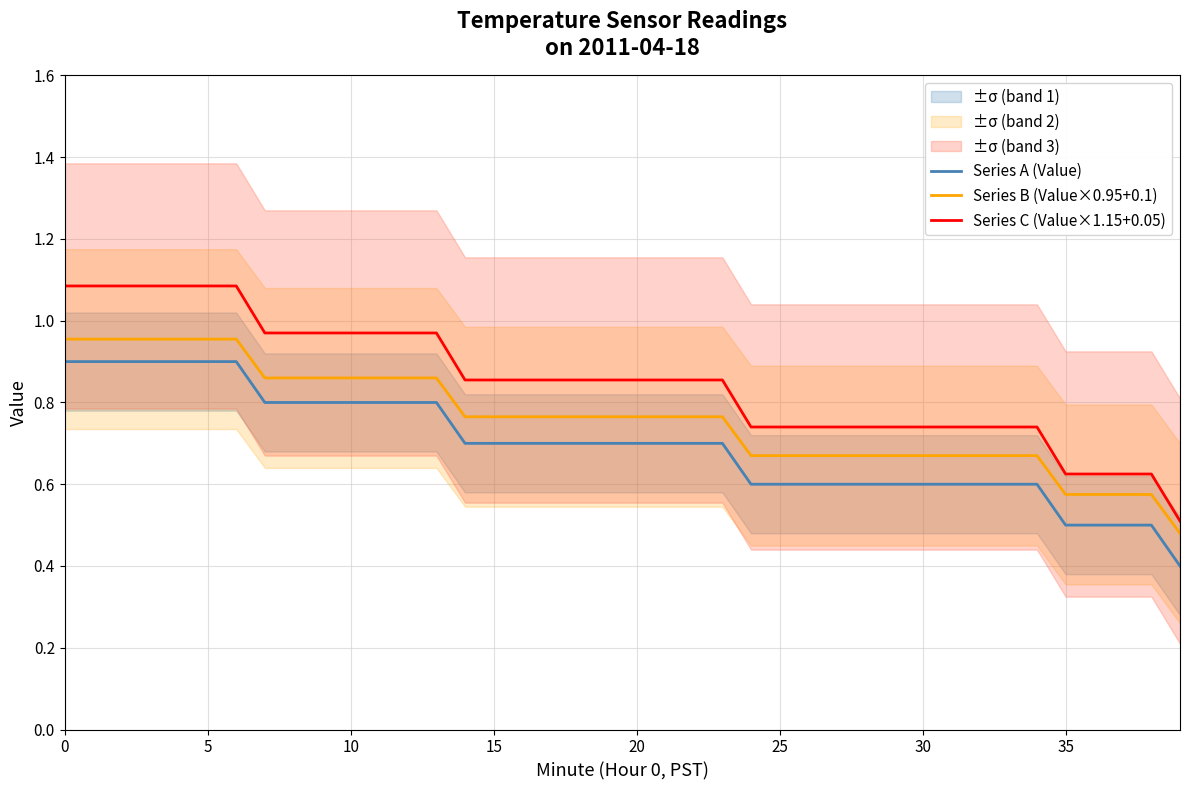

What is the maximum value for Series B (Value×0.95+0.1)?

1.0